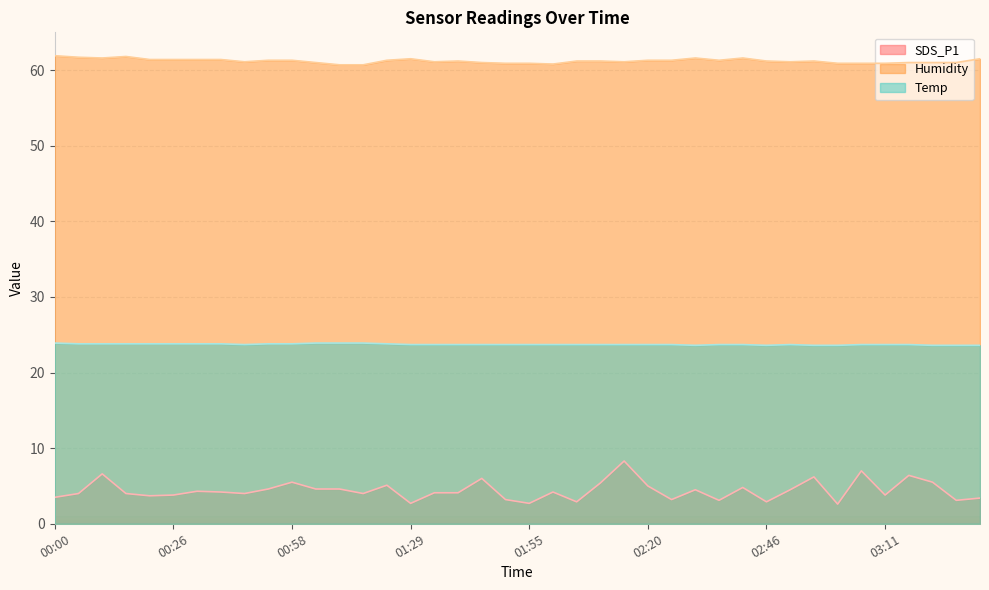

At 03:16, list the series in order from smallest to largest.

SDS_P1, Temp, Humidity